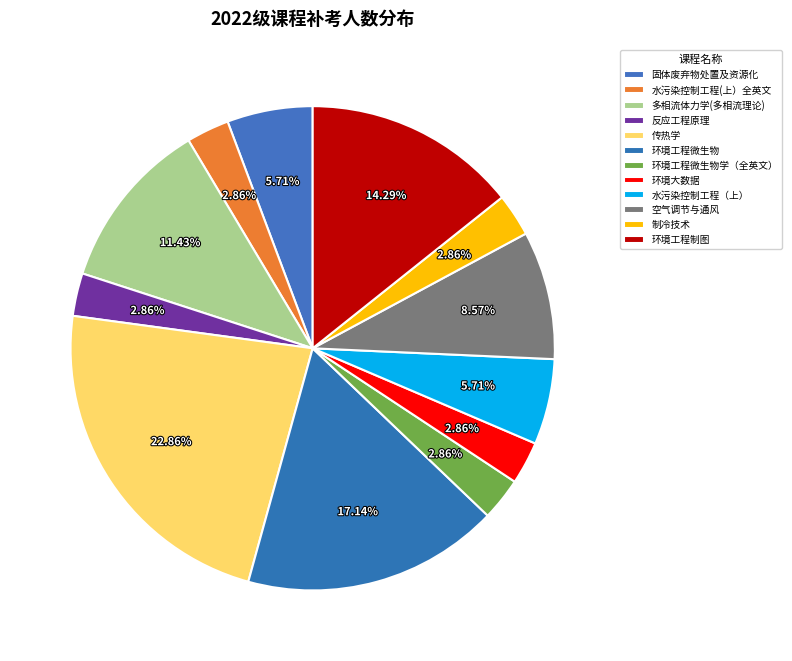

Combined, do 水污染控制工程(上）全英文 and 反应工程原理 account for over 50%?

No